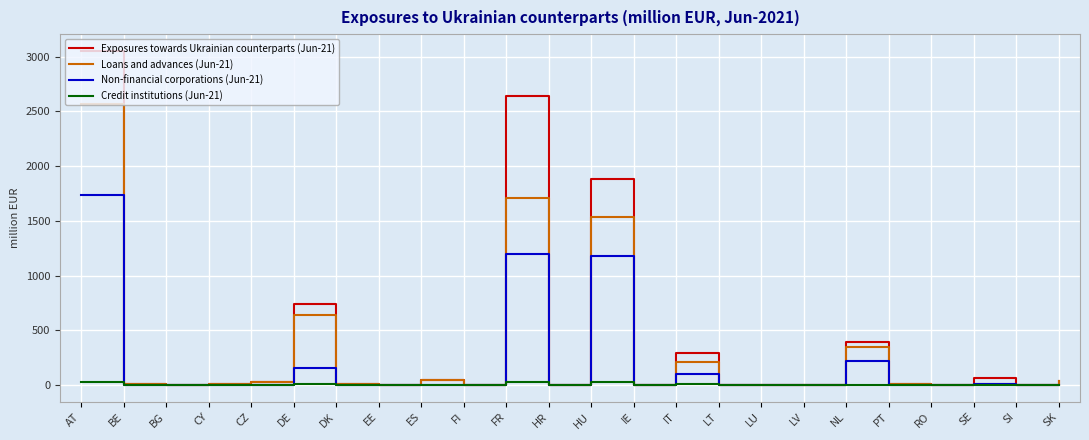

What is the sum of the Non-financial corporations (Jun-21) values at ES and NL?

221.6